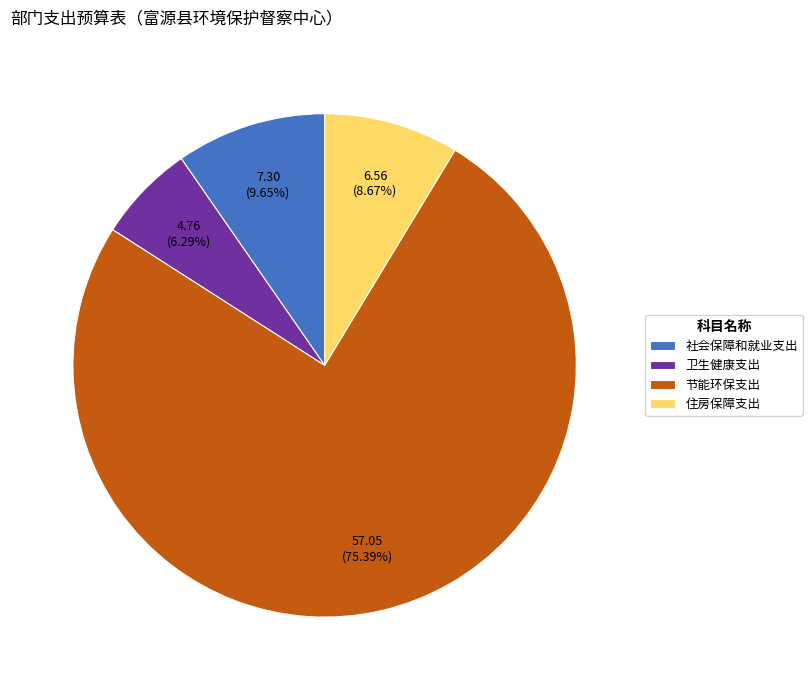

To the nearest percent, what is the combined percentage of 住房保障支出 and 社会保障和就业支出?

18%